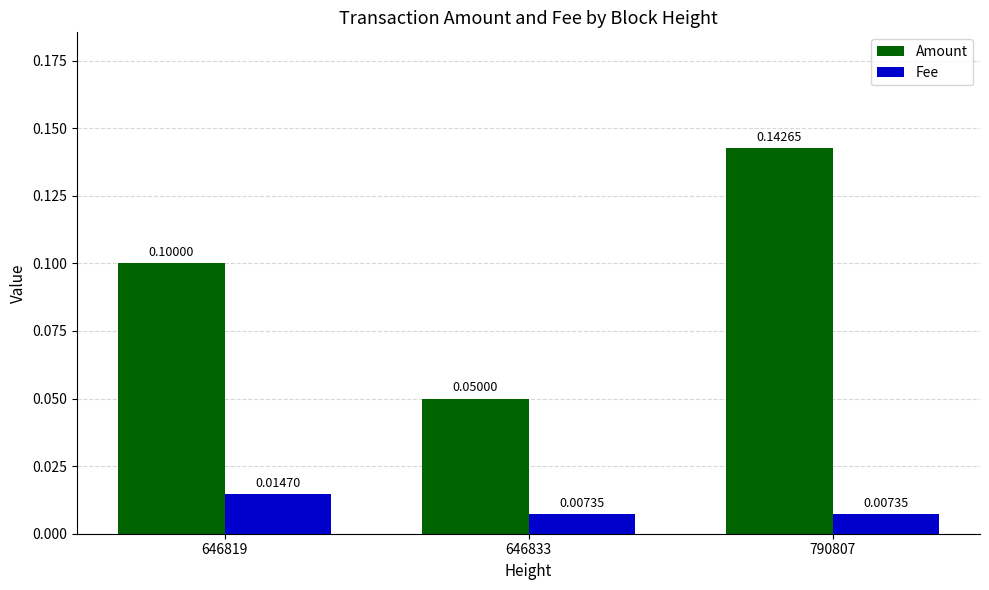

At how many categories does at least one series exceed 0?

3